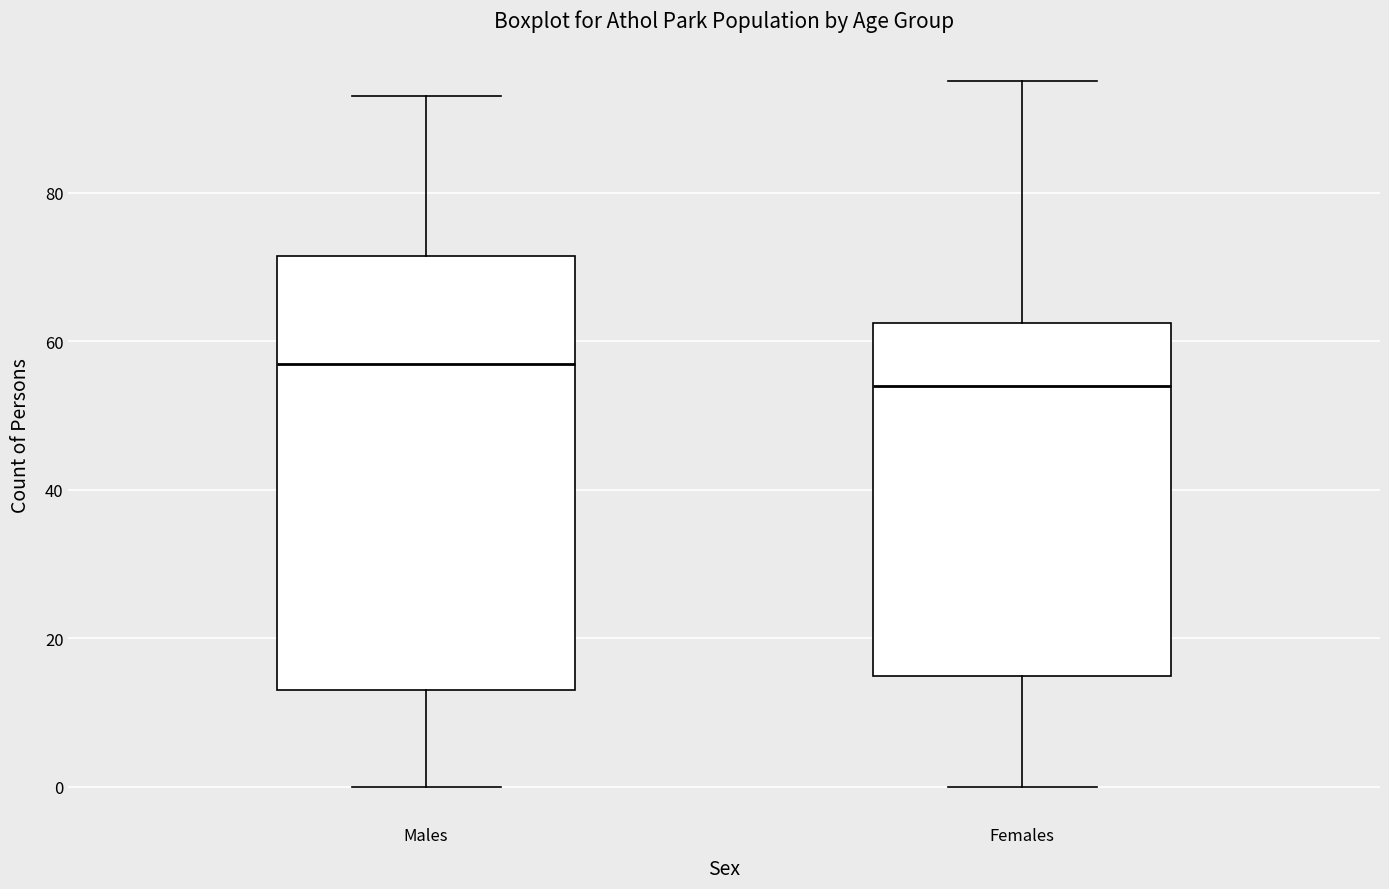

Which box has the highest median line?

Males